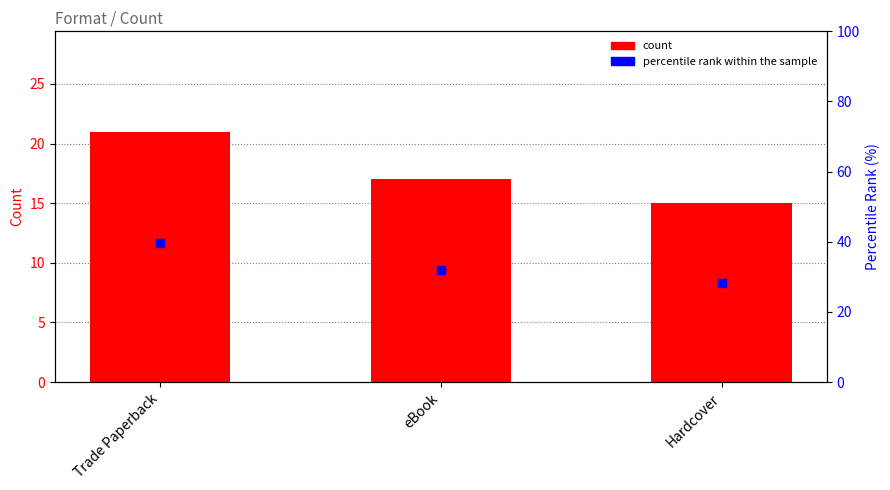

Which series reaches the minimum Y coordinate?

count